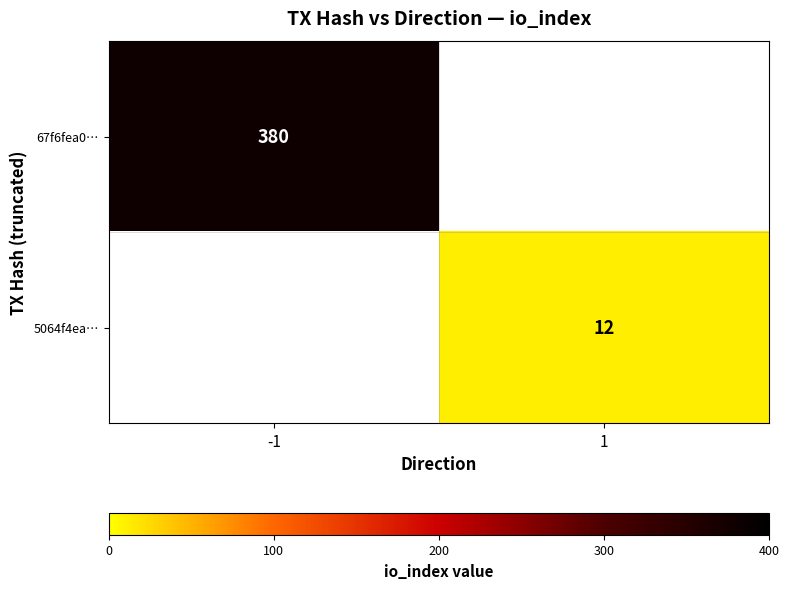

The value of 5064f4ea… at 1 is 12. True or false?

True